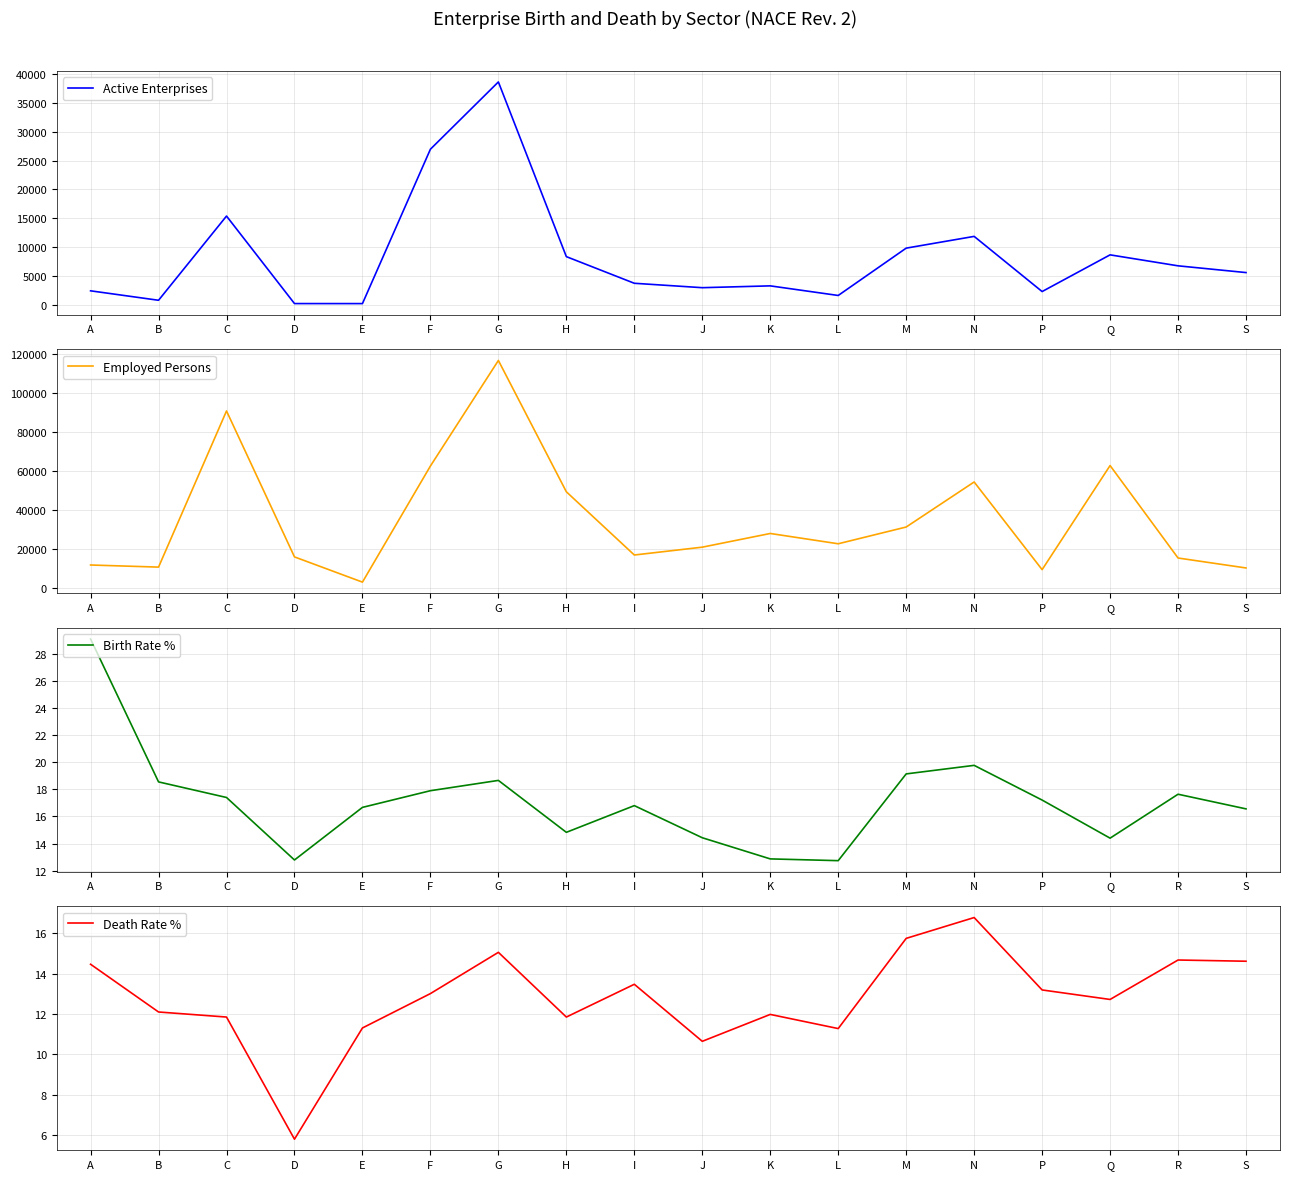

What is the sum of all Death Rate % values?

230.5